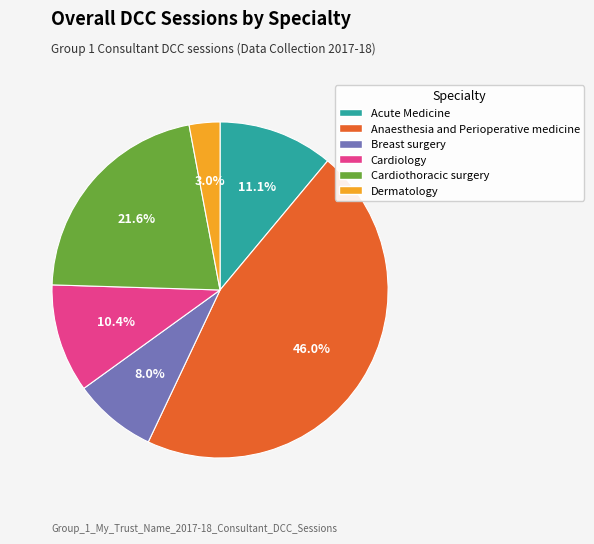

What percentage is the Cardiology slice, to the nearest percent?

10%